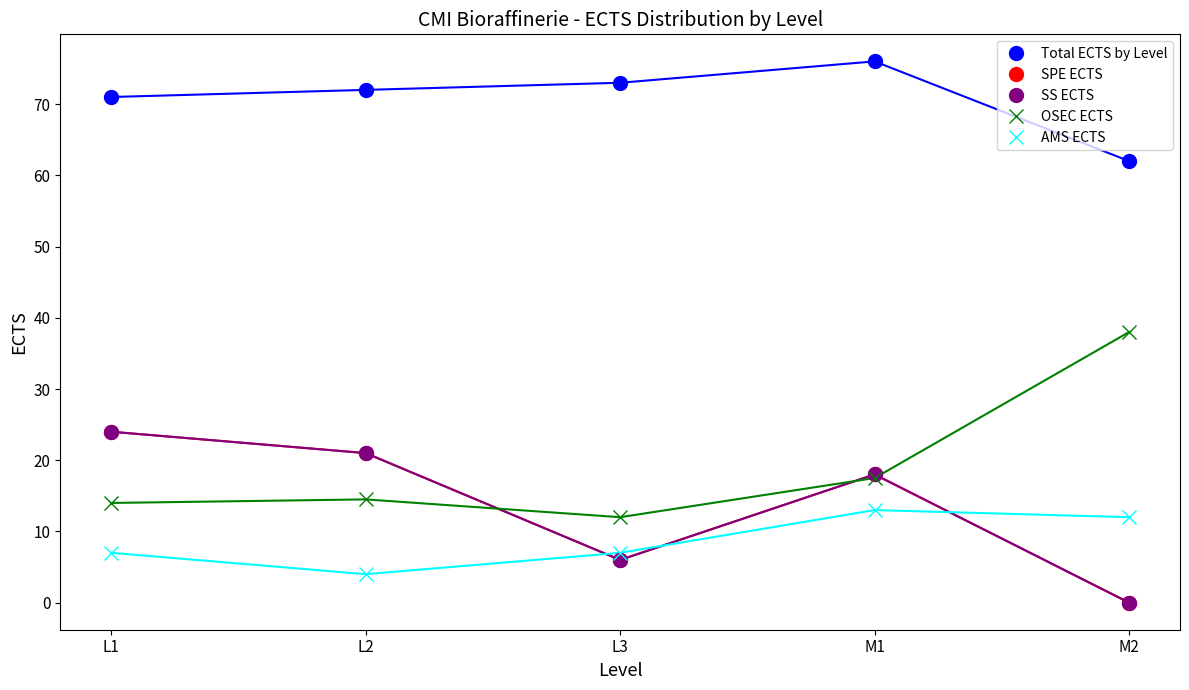

What is the sum of all SPE ECTS values?

69.0